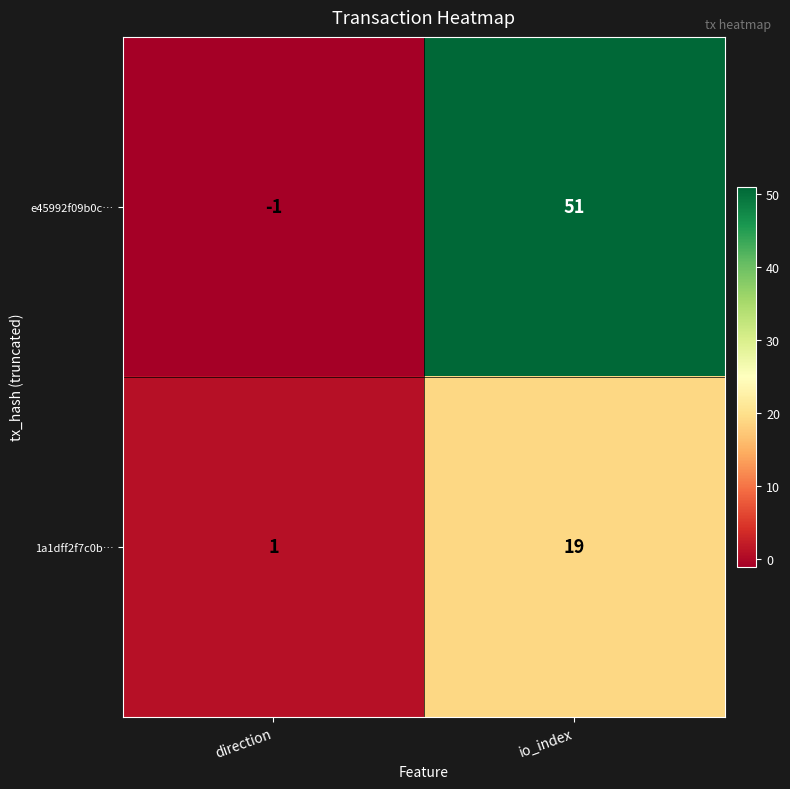

Reading left to right, transcribe all the data shown in this chart.

e45992f09b0c…: -1	51
1a1dff2f7c0b…: 1	19